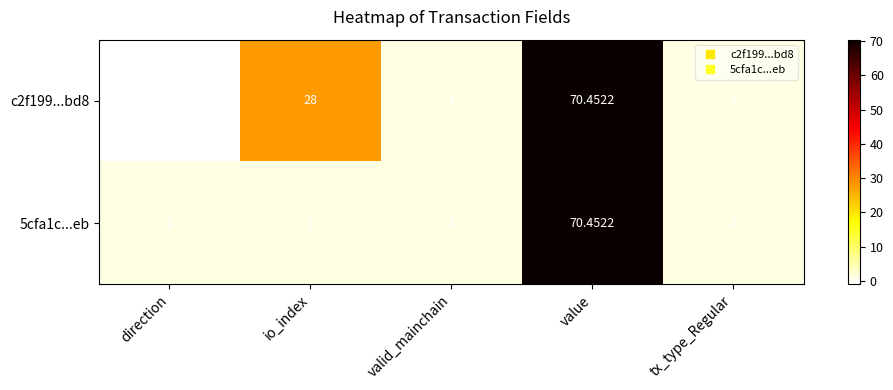

At which label does c2f199...bd8 first exceed 1?

io_index